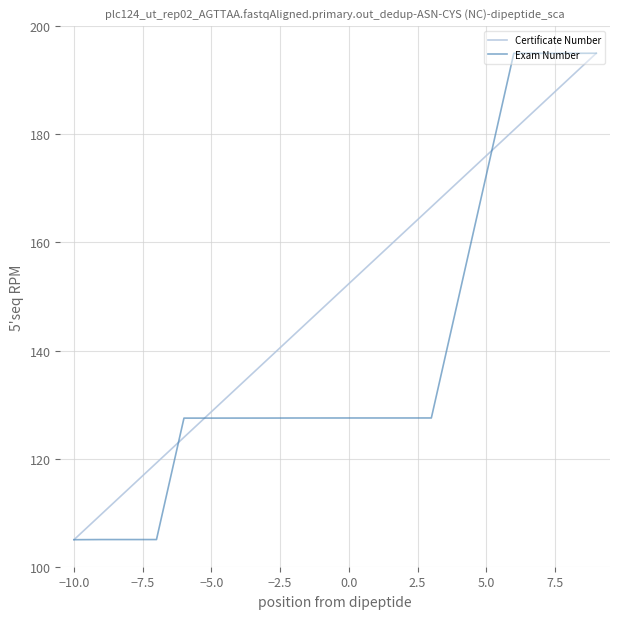

What is the minimum value shown in the chart?

105.0